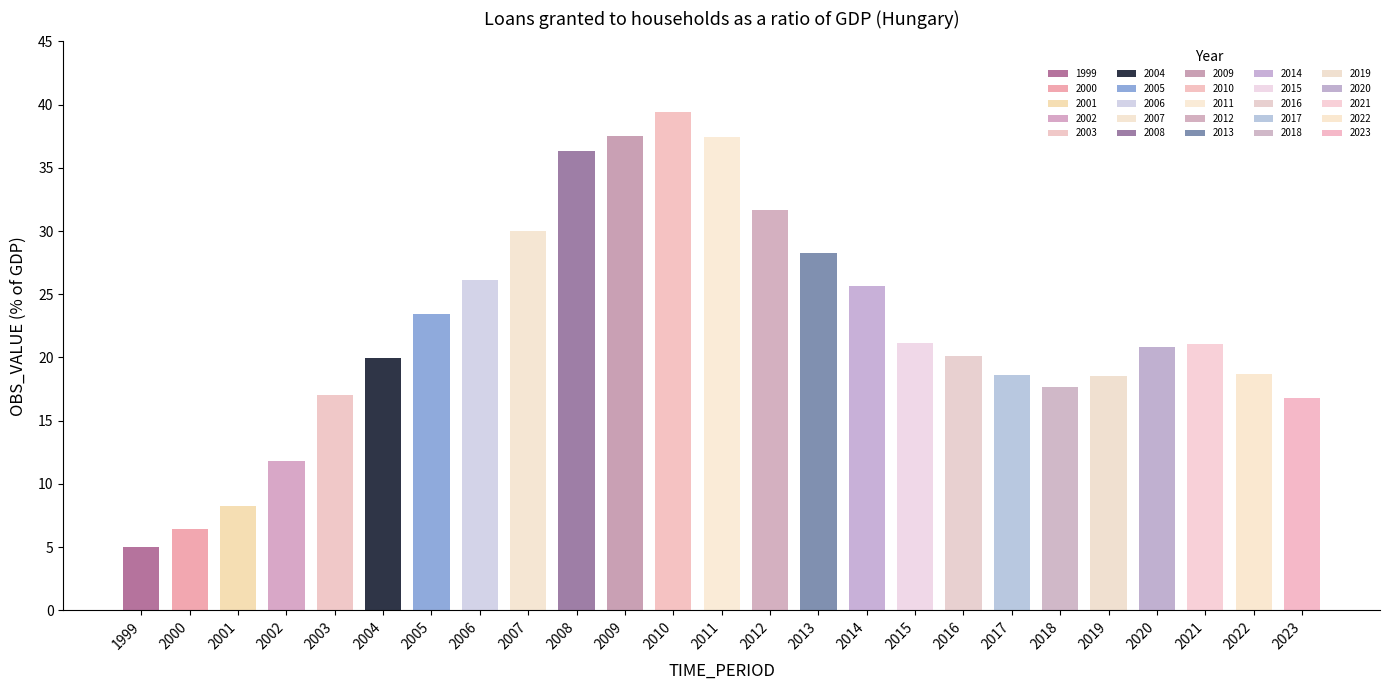

What is the value of the 4th bar from the left?

11.8